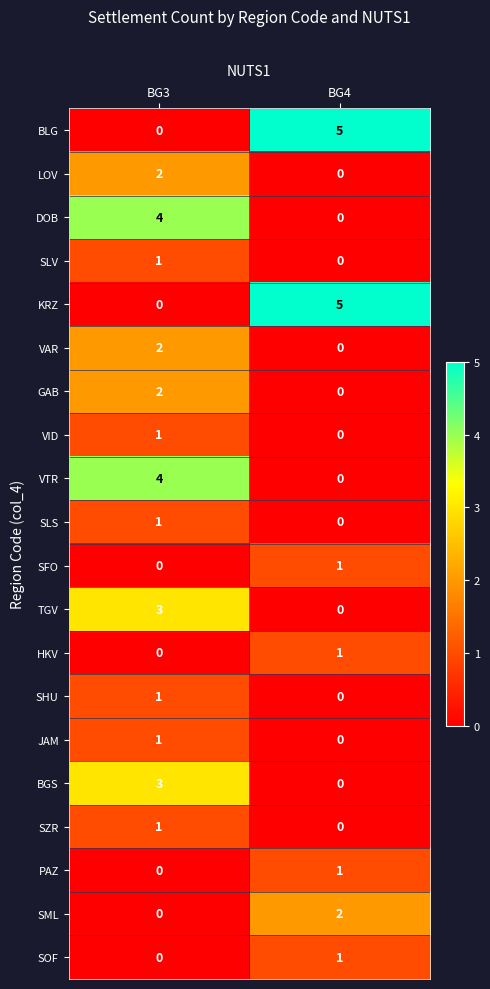

At which category is the sum across all series the highest?

BG3